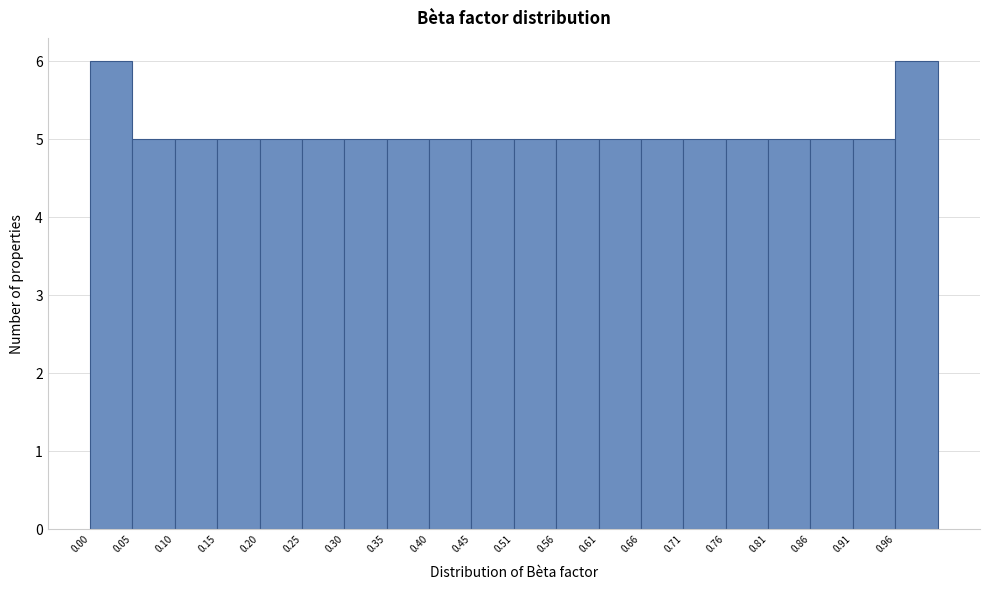

Reading left to right, list every bar in this chart as the range it spans on the x-axis followed by its height. Neither the bar edges nor the heights are printed on the chart, so give them approximately, as read against the axes.

0.00 to 0.05: 6
0.05 to 0.10: 5
0.10 to 0.15: 5
0.15 to 0.20: 5
0.20 to 0.25: 5
0.25 to 0.30: 5
0.30 to 0.35: 5
0.35 to 0.40: 5
0.40 to 0.45: 5
0.45 to 0.51: 5
0.51 to 0.56: 5
0.56 to 0.61: 5
0.61 to 0.66: 5
0.66 to 0.71: 5
0.71 to 0.76: 5
0.76 to 0.81: 5
0.81 to 0.86: 5
0.86 to 0.91: 5
0.91 to 0.96: 5
0.96 to 1.01: 6